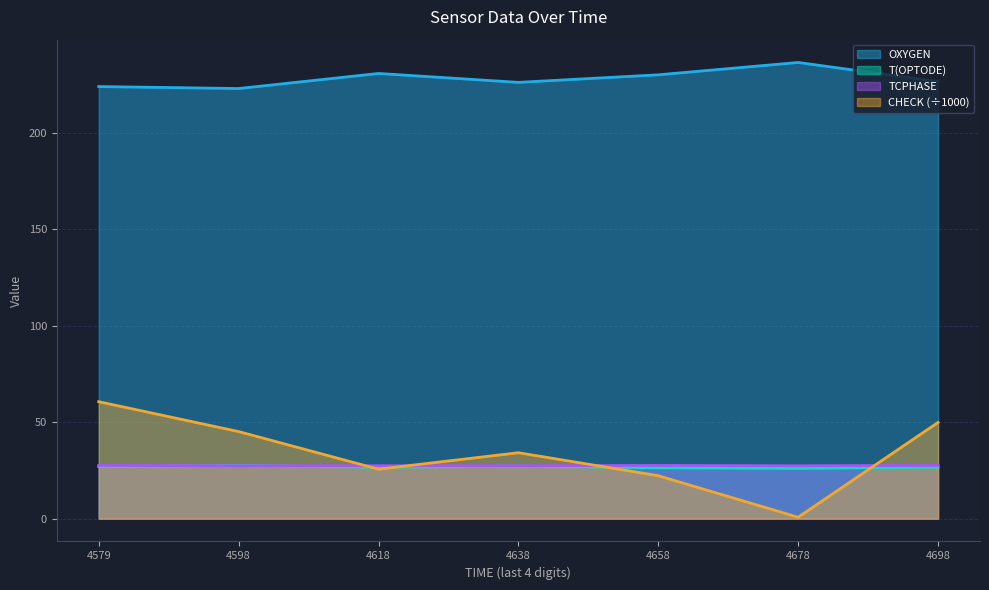

Which series has the largest range (max minus min)?

CHECK (÷1000)